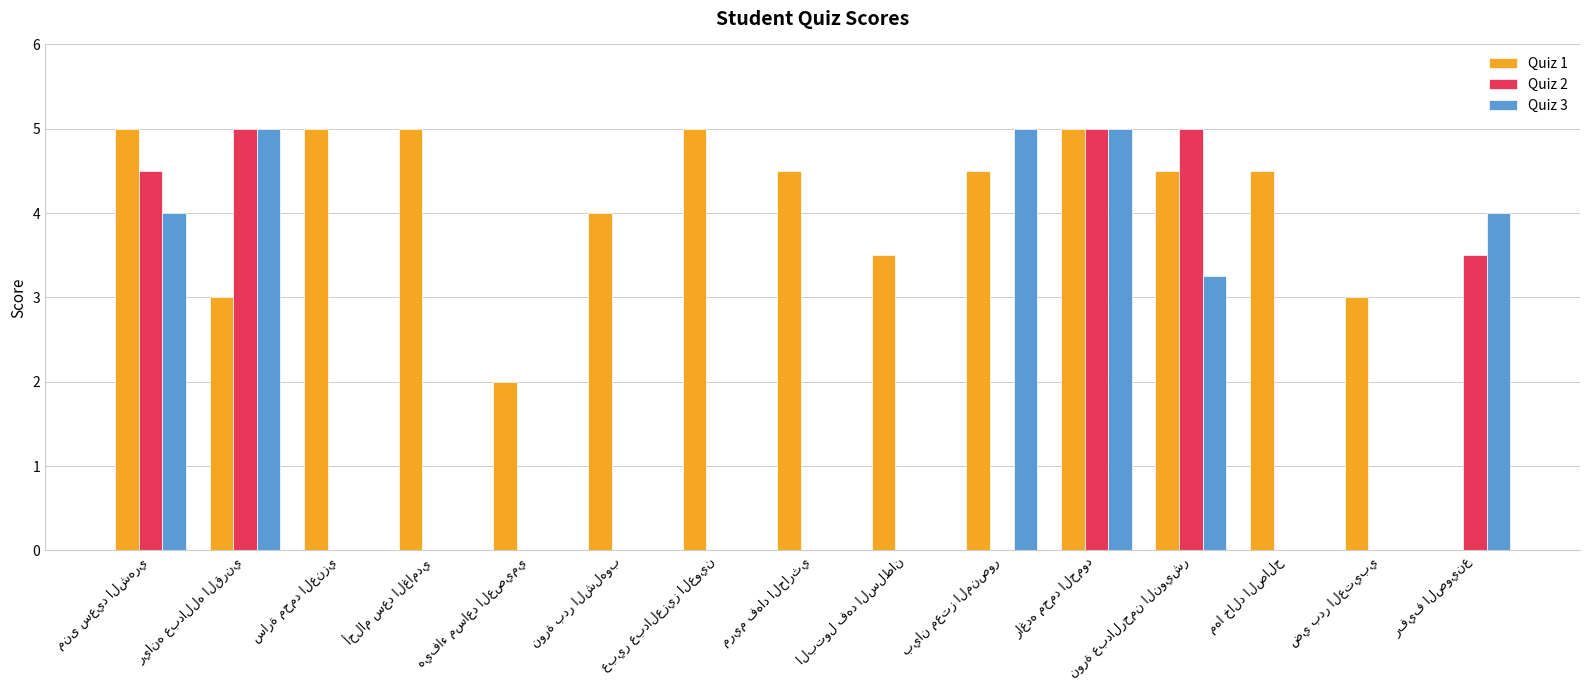

How many series are shown in this chart?

3